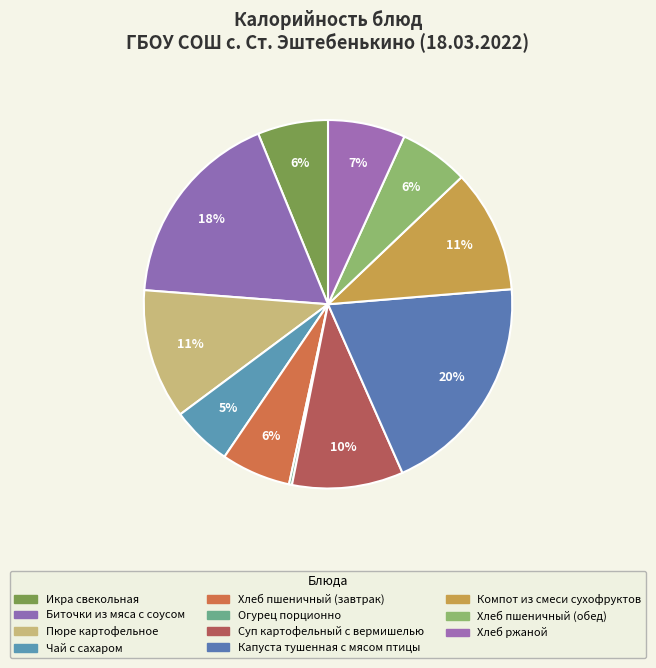

Rank the categories by value from lowest to highest.

Огурец порционно, Чай с сахаром, Хлеб пшеничный (завтрак), Хлеб пшеничный (обед), Икра свекольная, Хлеб ржаной, Суп картофельный с вермишелью, Компот из смеси сухофруктов, Пюре картофельное, Биточки из мяса с соусом, Капуста тушенная с мясом птицы